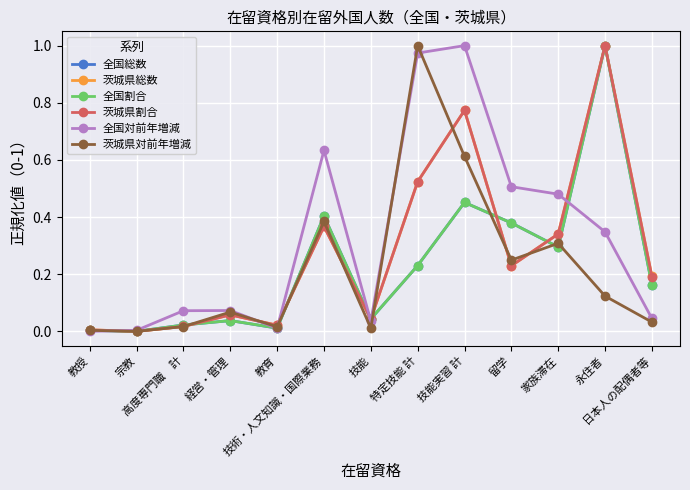

Is the value of 全国総数 at 永住者 greater than the value of 茨城県対前年増減 at 留学?

Yes